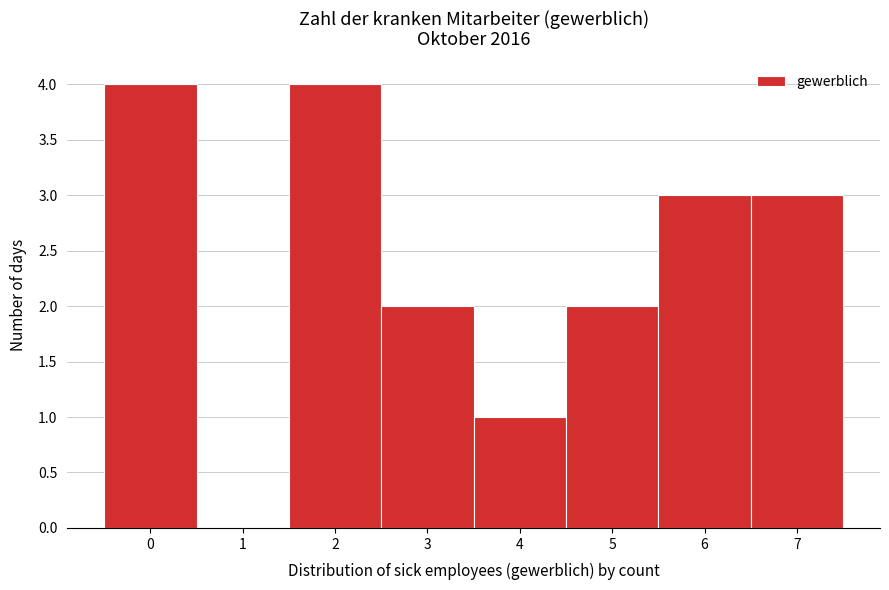

Reading left to right, what are all the values shown in this chart?

0=4	1=0	2=4	3=2	4=1	5=2	6=3	7=3